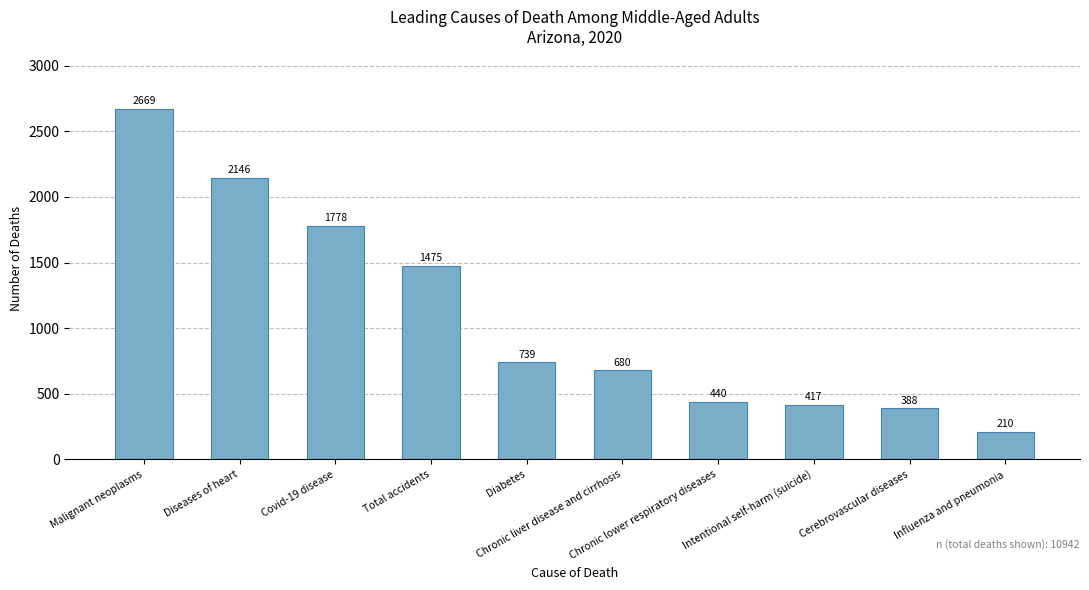

Reading left to right, transcribe all the data shown in this chart.

2669	2146	1778	1475	739	680	440	417	388	210